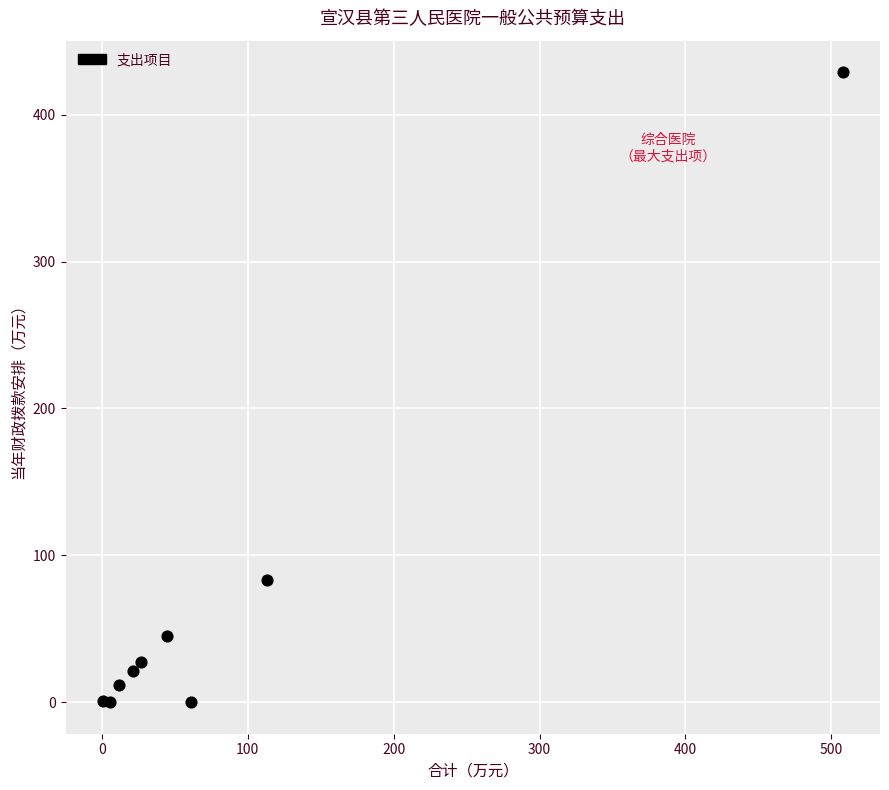

What Y value in the scatter plot is closest to 214?

83.4